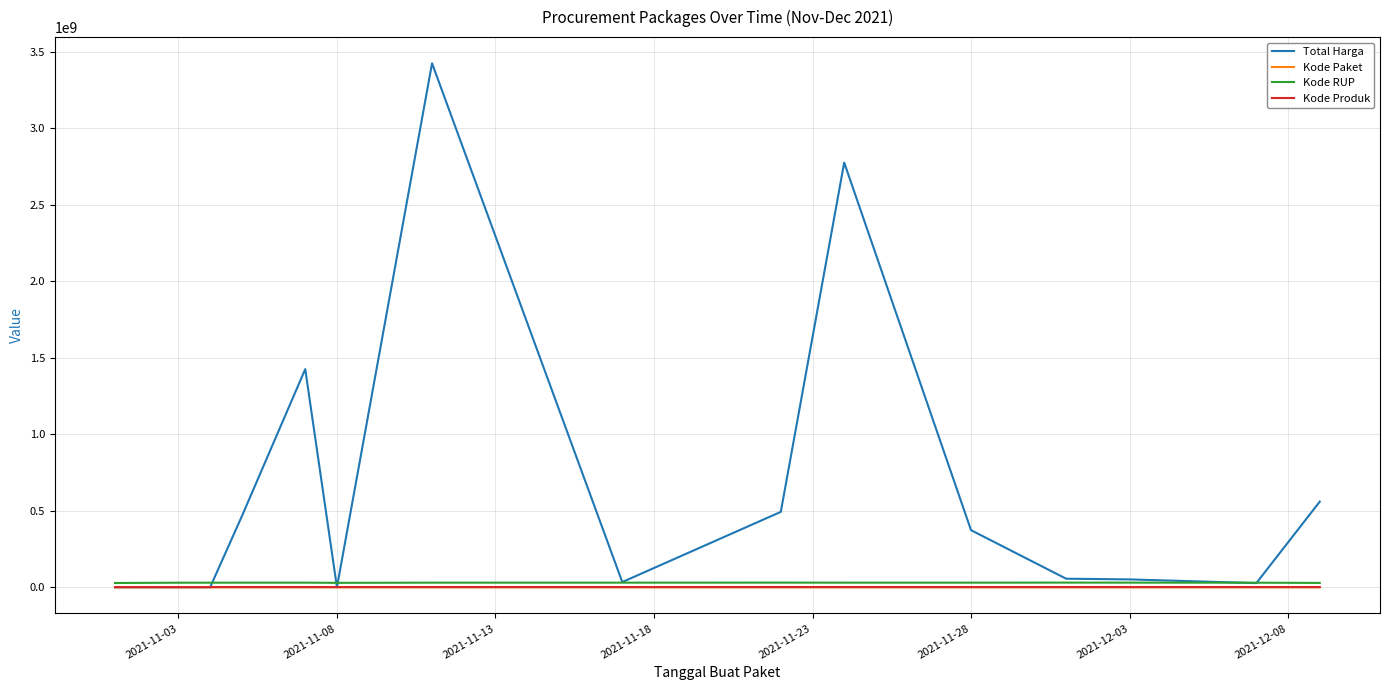

Which series has the largest total across all categories?

Total Harga